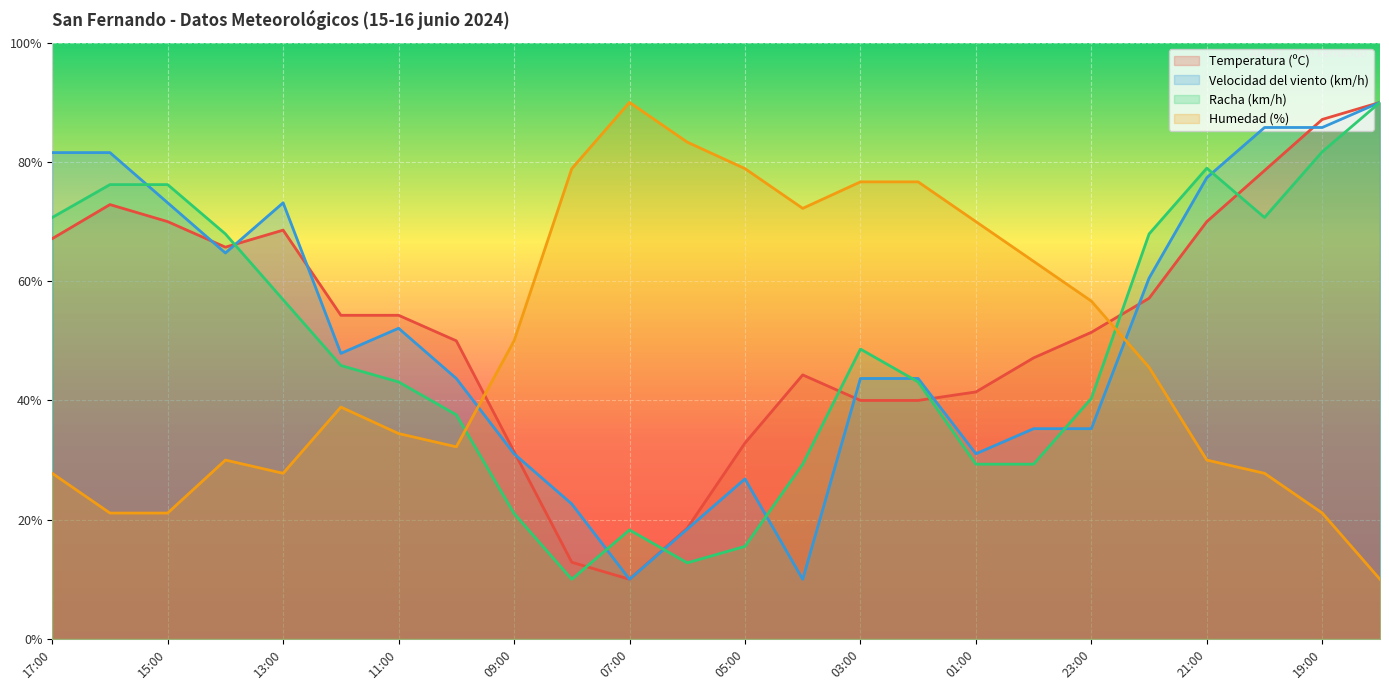

Where does the Velocidad del viento (km/h) series first go above 47?

17:00